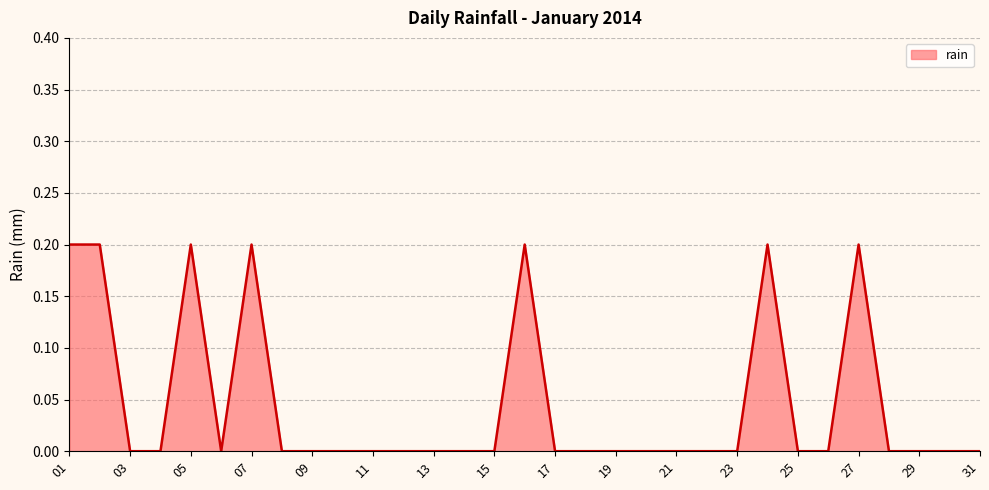

Does the chart have visible grid lines?

Yes